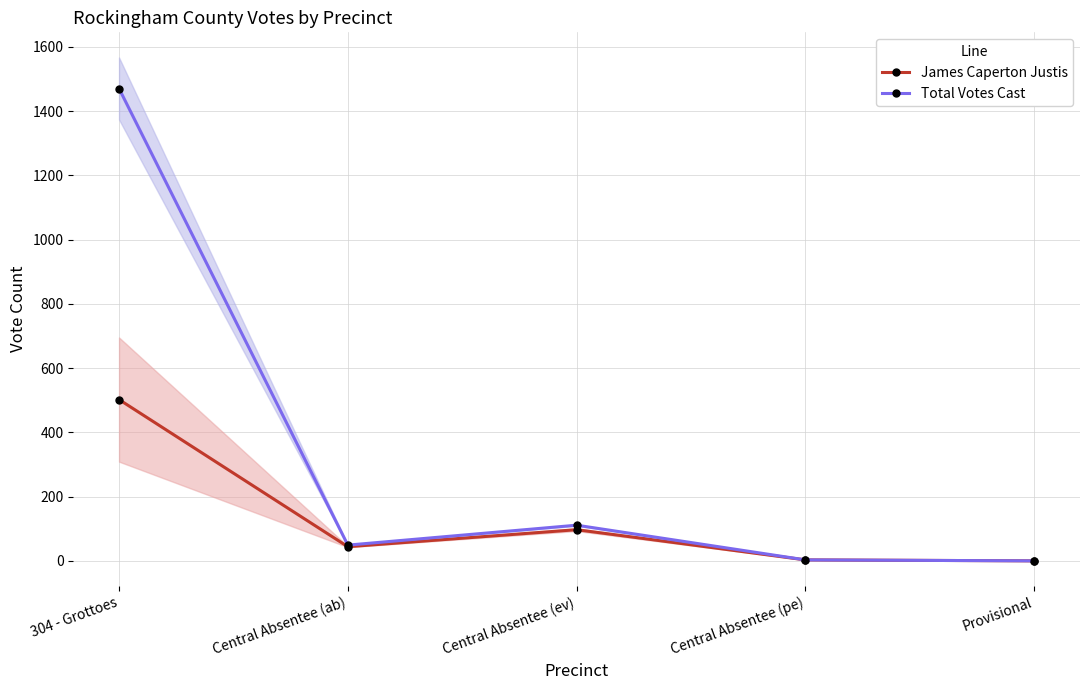

What is the label of the 4th point from the right?

Central Absentee (ab)